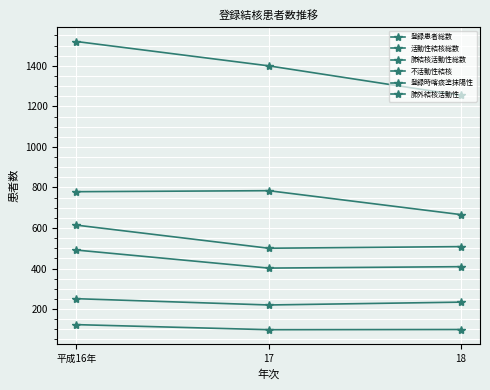

How many 登録時喀痰塗抹陽性 values are between 220 and 251?

3